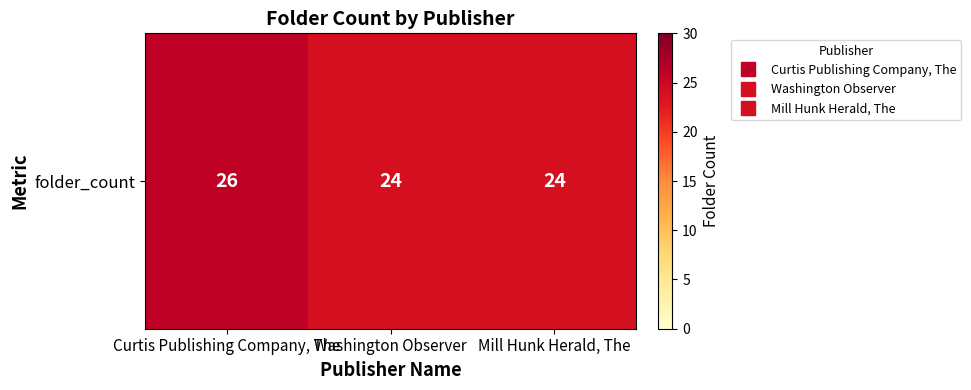

The value at Mill Hunk Herald, The is 14. True or false?

False